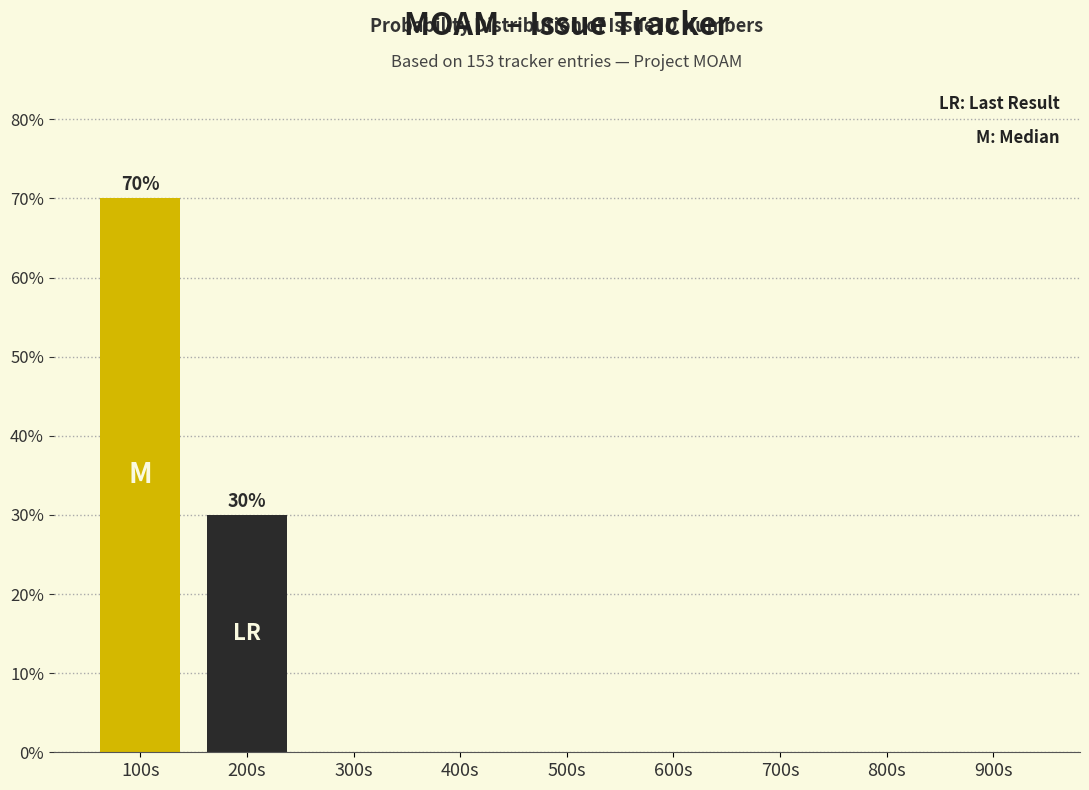

Reading left to right, transcribe all the data shown in this chart.

100s=70	200s=30	300s=0	400s=0	500s=0	600s=0	700s=0	800s=0	900s=0